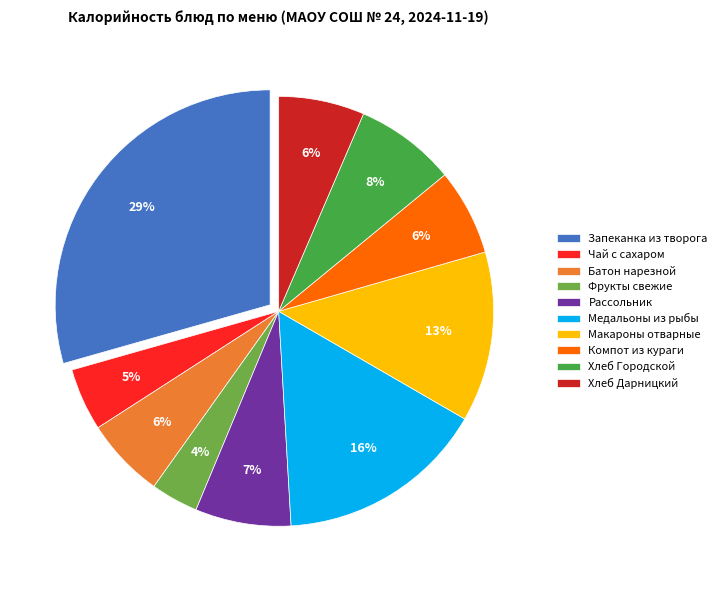

What percentage is the Хлеб Дарницкий slice, to the nearest percent?

6%